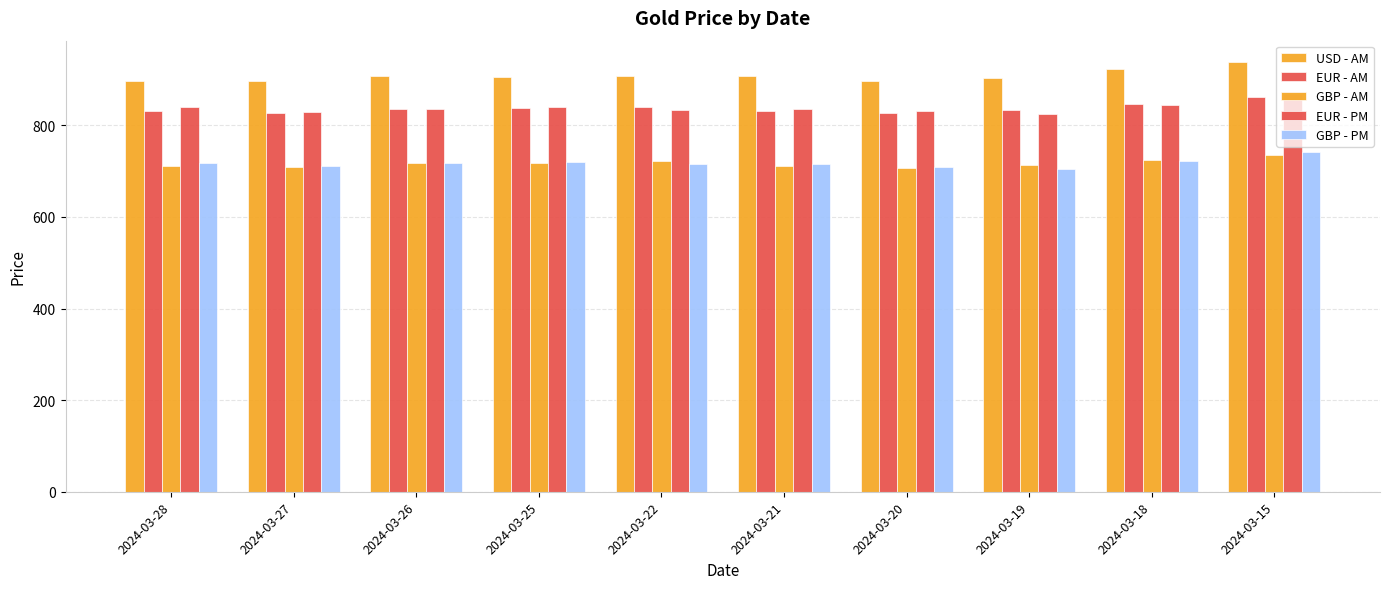

Is it true that USD - AM equals 896.0 at 2024-03-28?

True